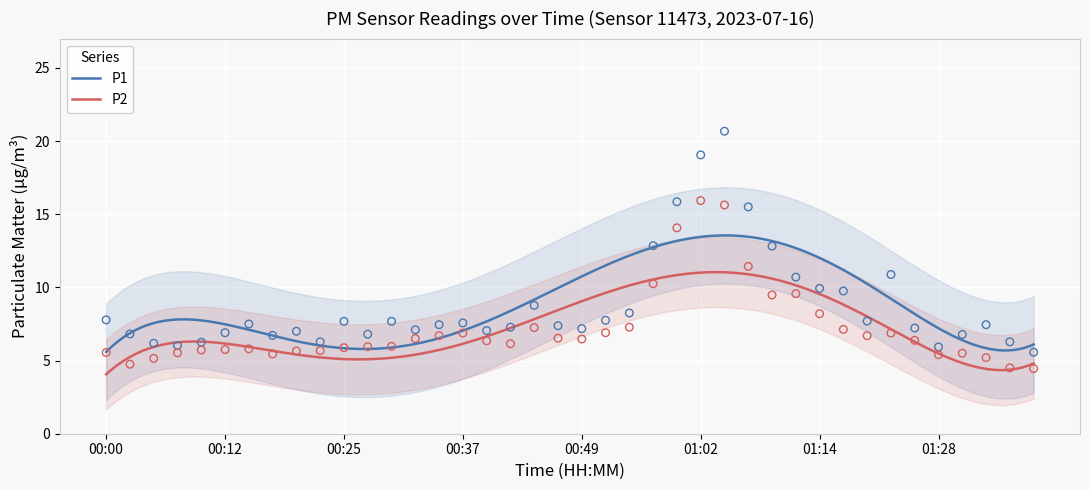

Which series contains the highest Y value?

P1